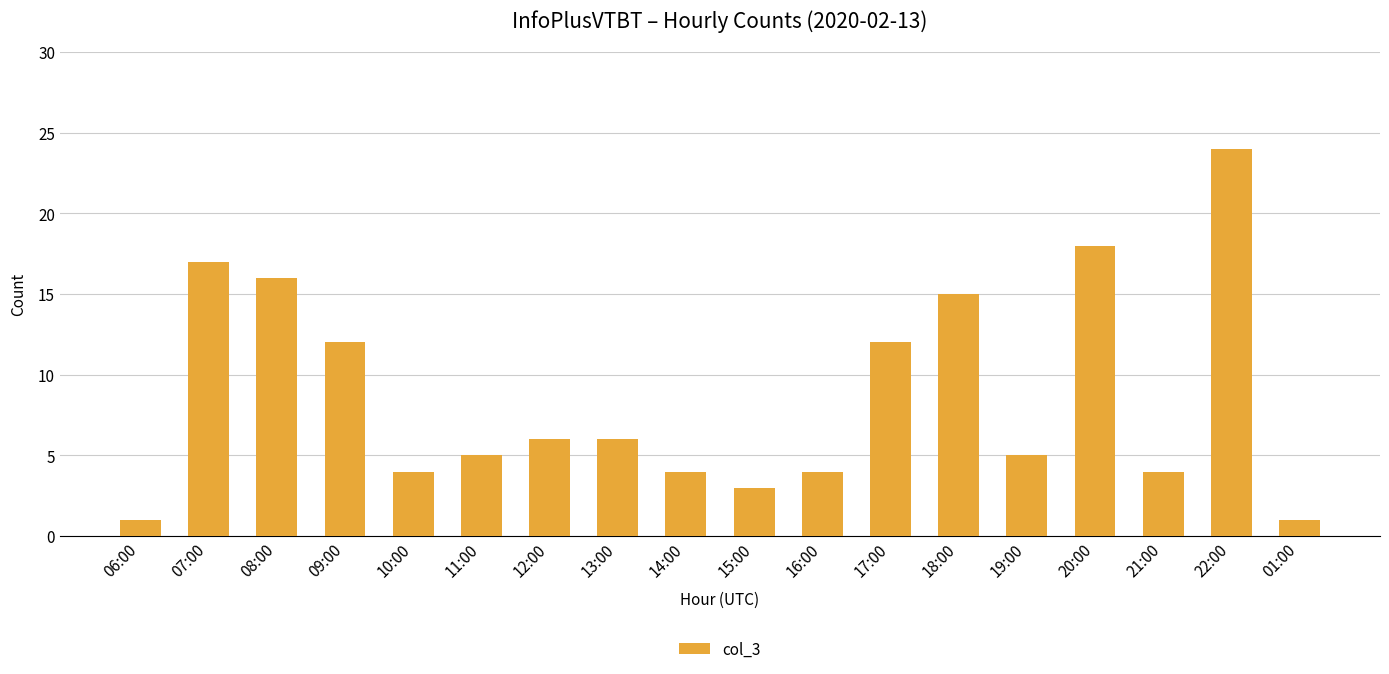

What position from the left is 13:00?

8